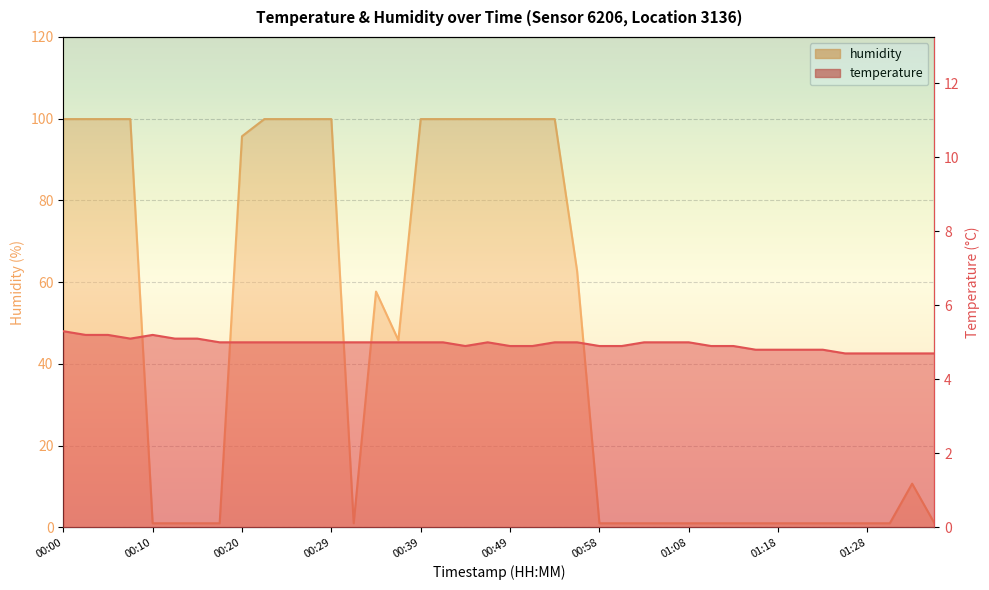

What is the total value across all series at 01:08?

6.0